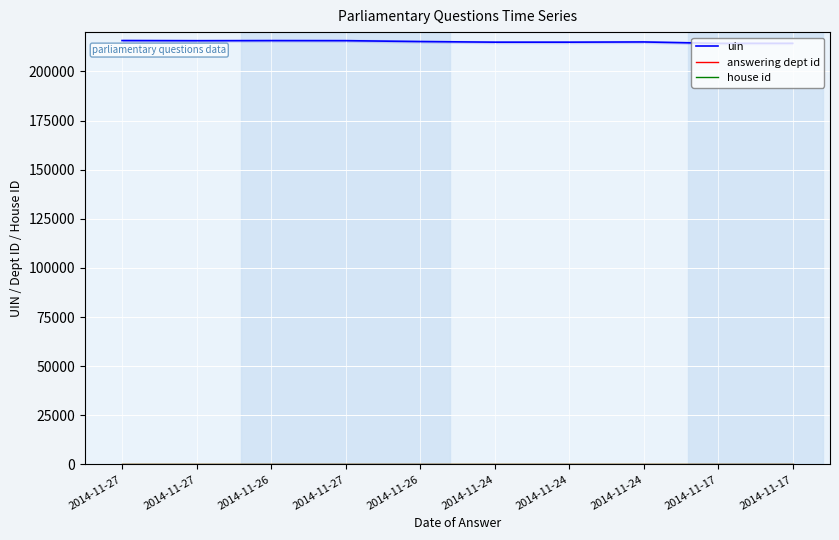

At how many categories does at least one series exceed 133664?

10